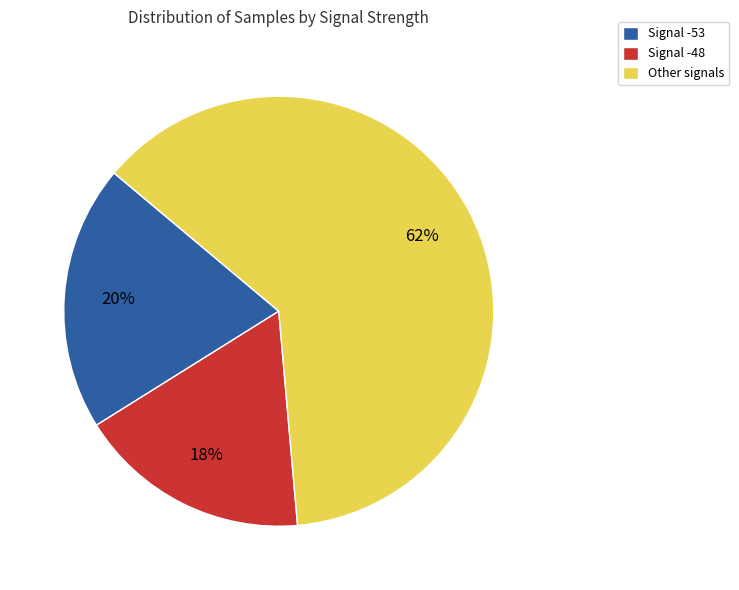

To the nearest percent, what portion does Signal -53 represent?

20%